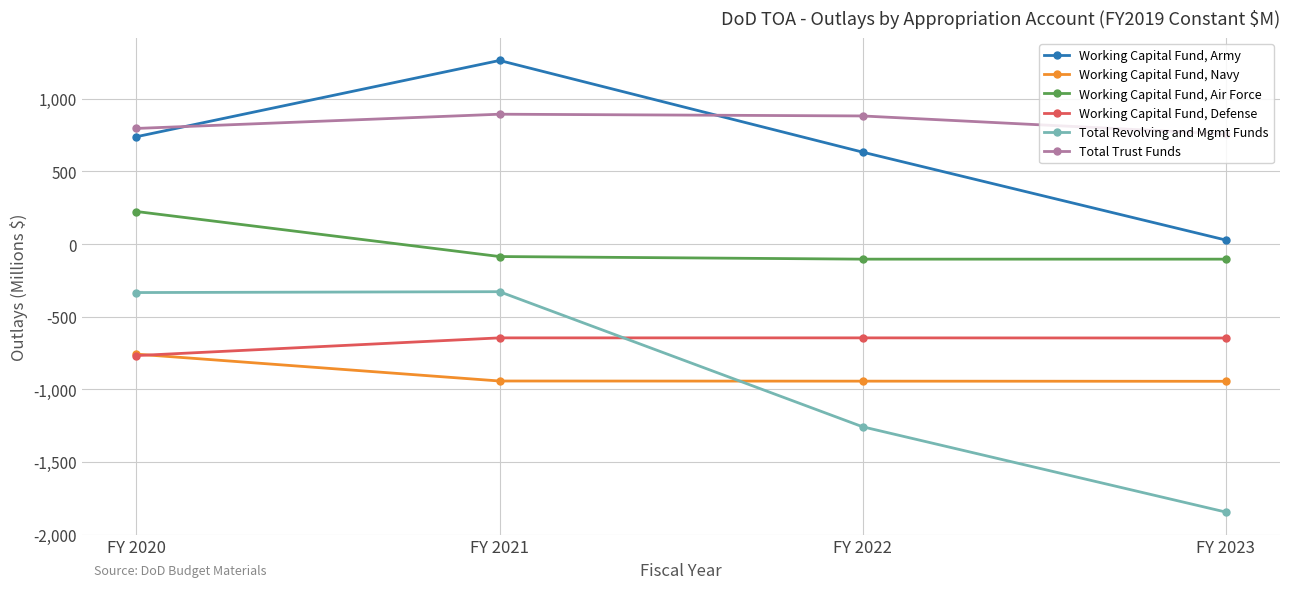

True or false: Working Capital Fund, Defense has a value of -344 at FY 2020.

False